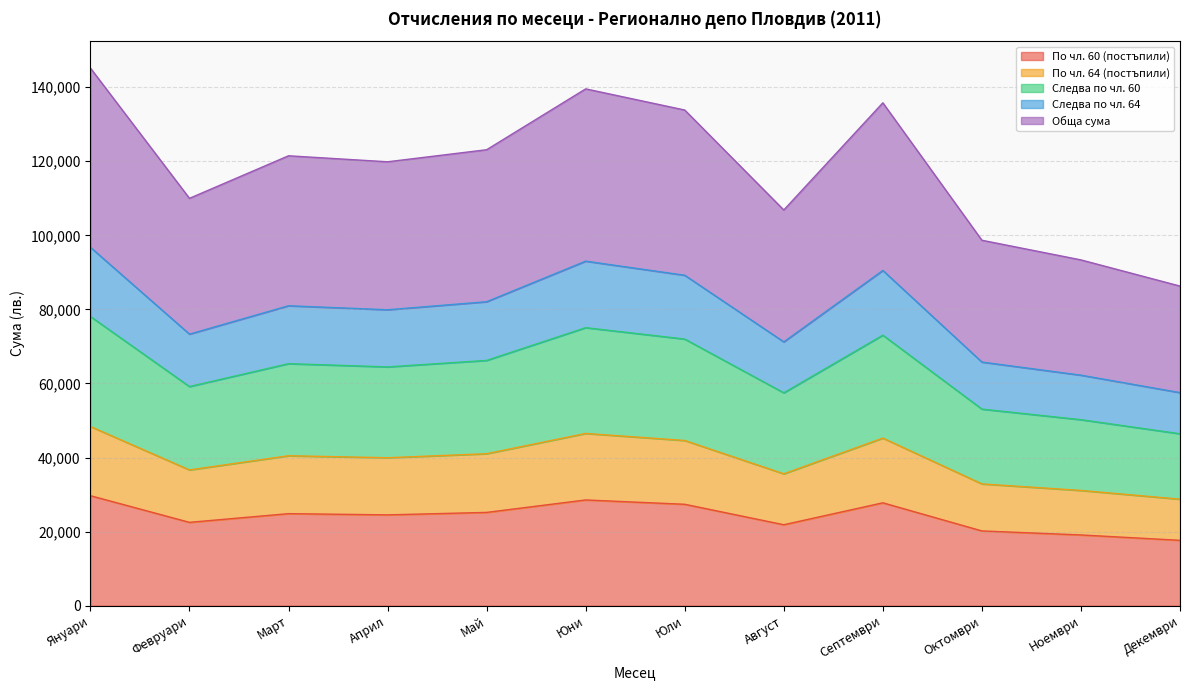

In Следва по чл. 64, how many points are lower than both neighbors (excluding endpoints)?

3